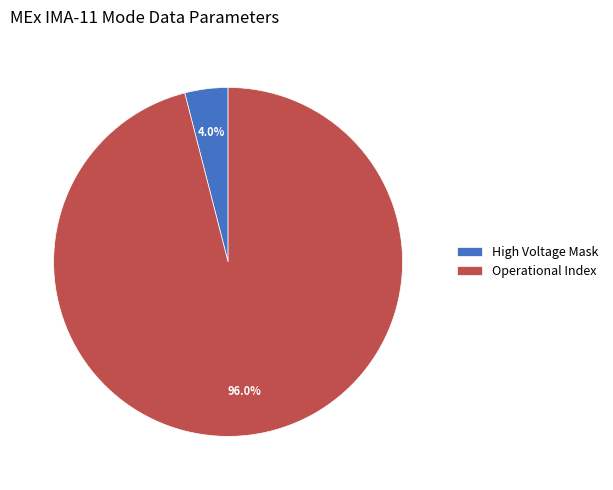

Between High Voltage Mask and Operational Index, which is larger?

Operational Index